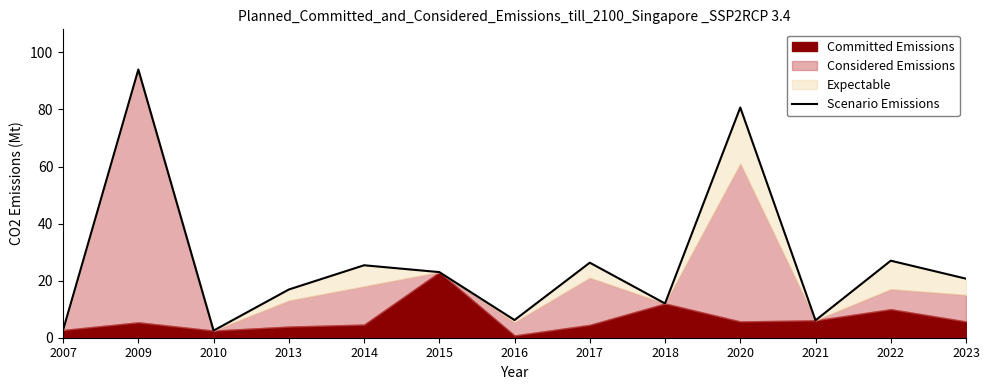

How many data points are above 20?

7